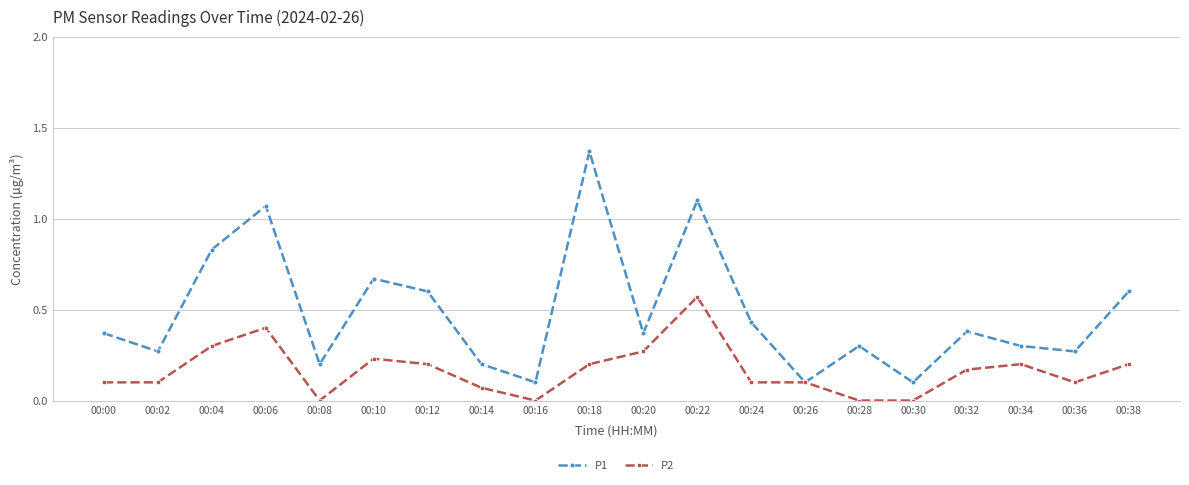

Which series has the largest total across all categories?

P1